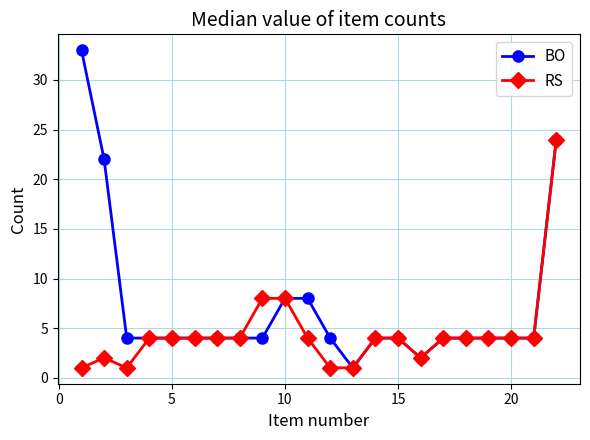

What is the average value of the BO series?

7